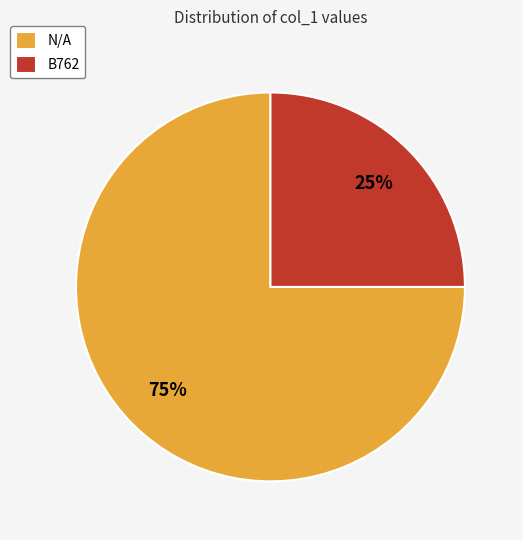

Which category has the biggest portion of the pie?

N/A